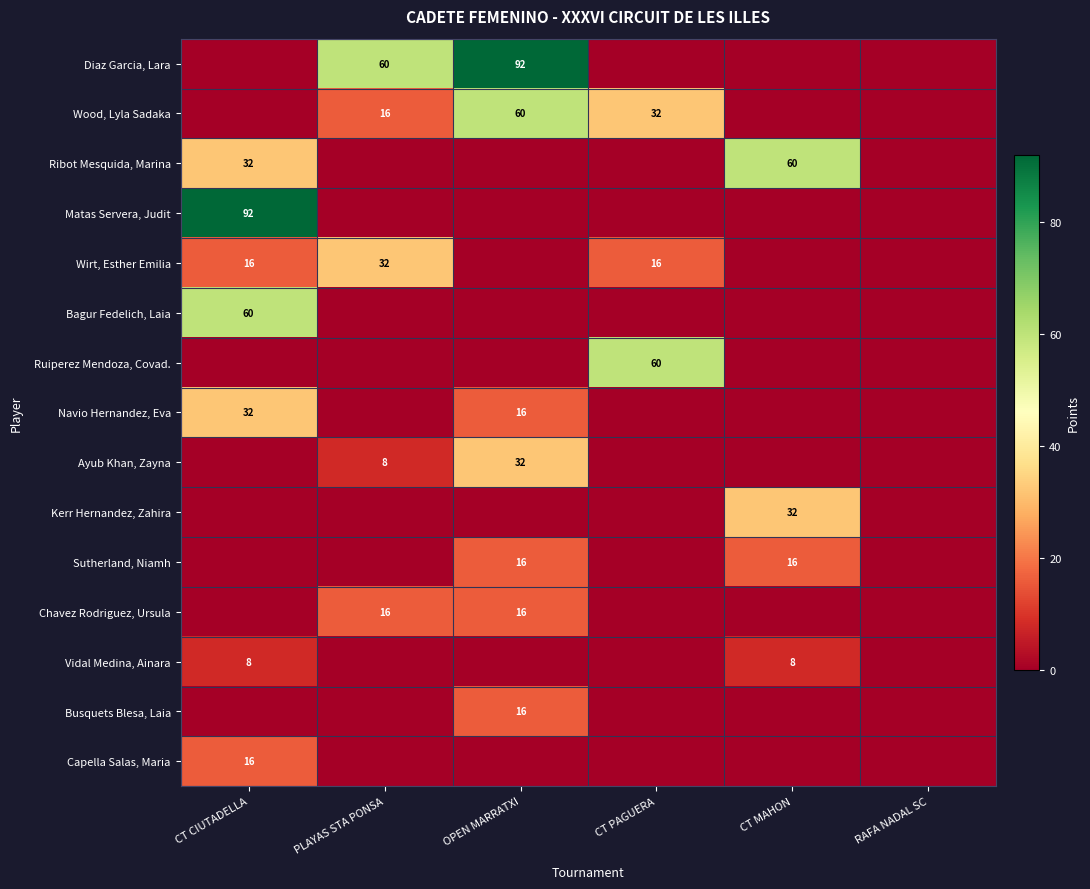

The value of Sutherland, Niamh at OPEN MARRATXI is 25. True or false?

False